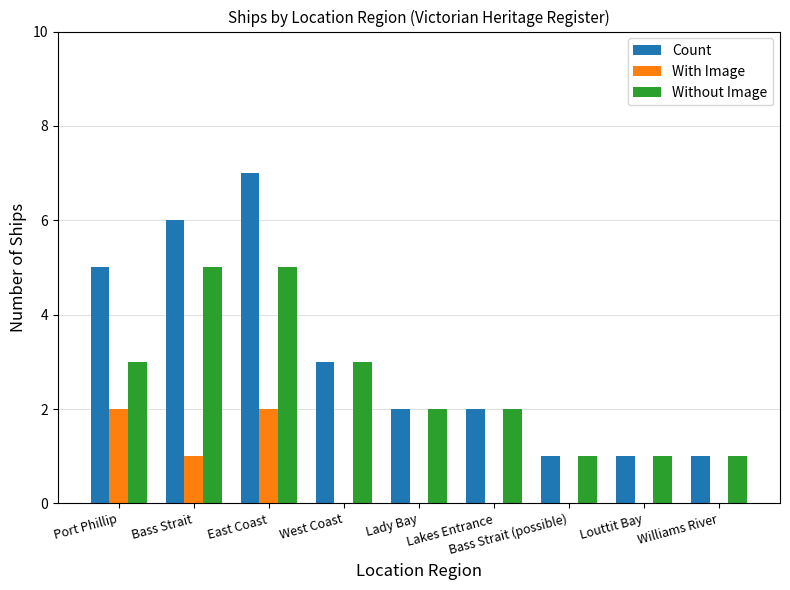

Between East Coast and Williams River, which series saw the biggest shift?

Count